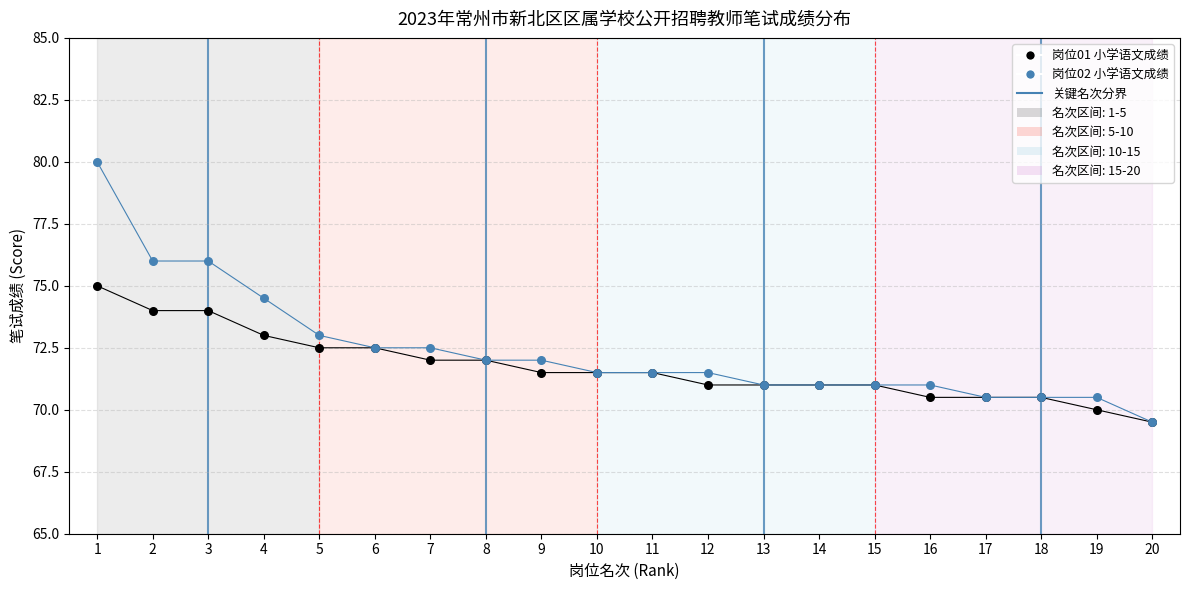

What are all the series names shown in the legend?

岗位01 小学语文成绩, 岗位02 小学语文成绩